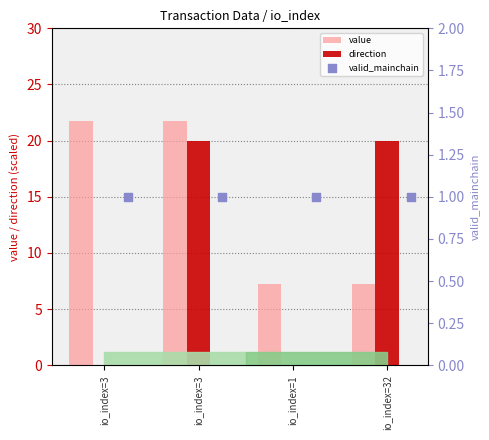

How many data points in value are above 21?

2